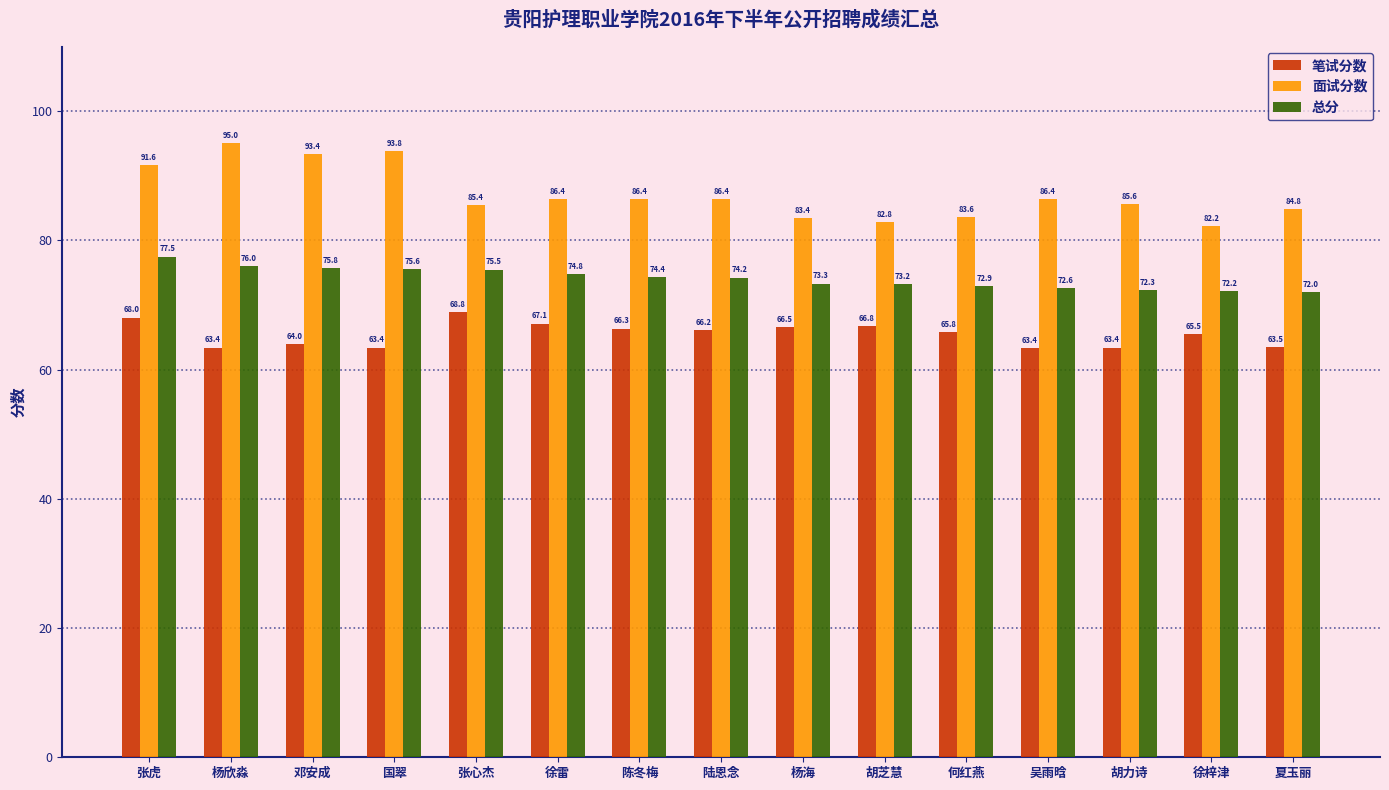

What is the spread (max minus min) of values at 徐雷?

19.3